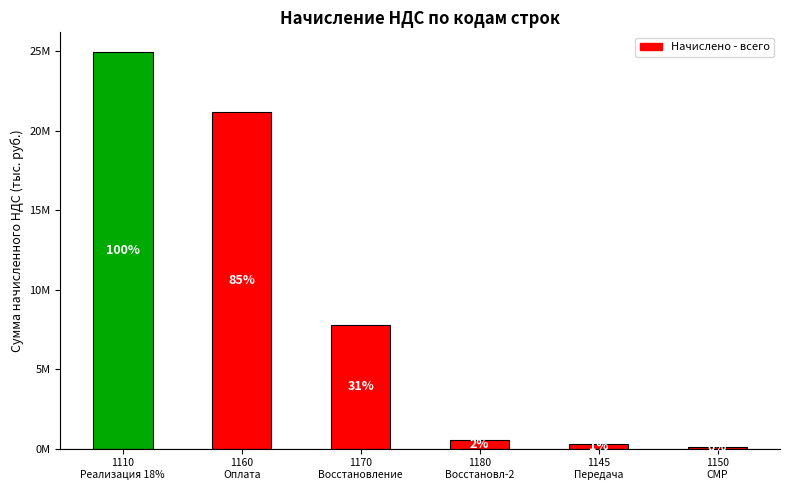

What is the difference between the values at 1110
Реализация 18% and 1160
Оплата?

3750341